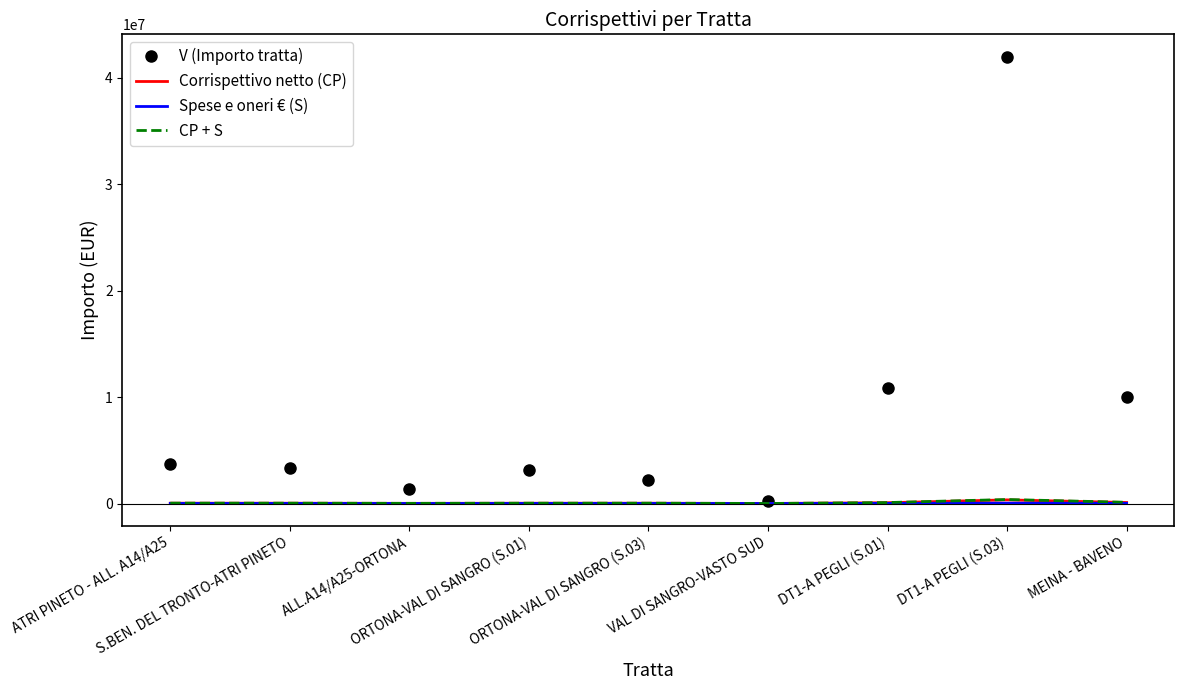

At which category is the sum across all series the highest?

DT1-A PEGLI (S.03)